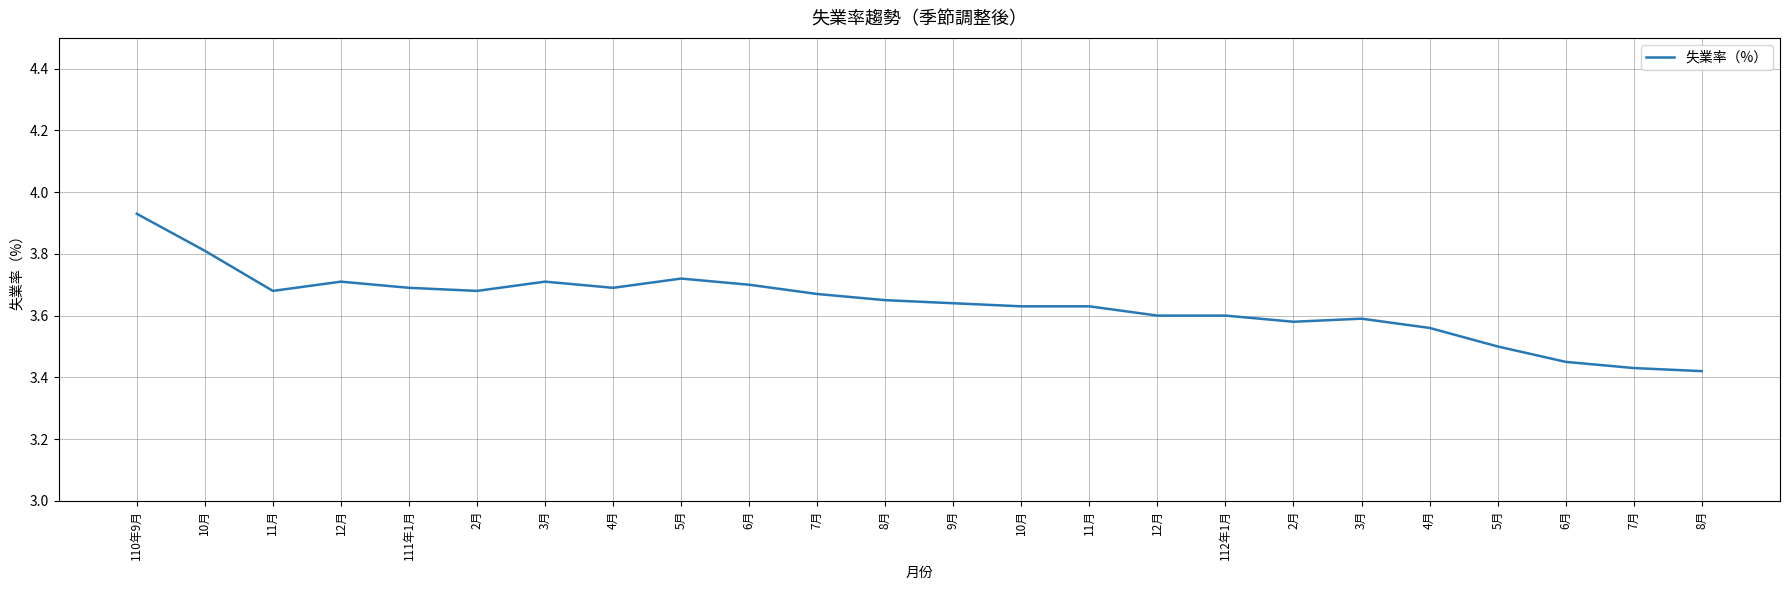

How many lines are shown in the chart?

1